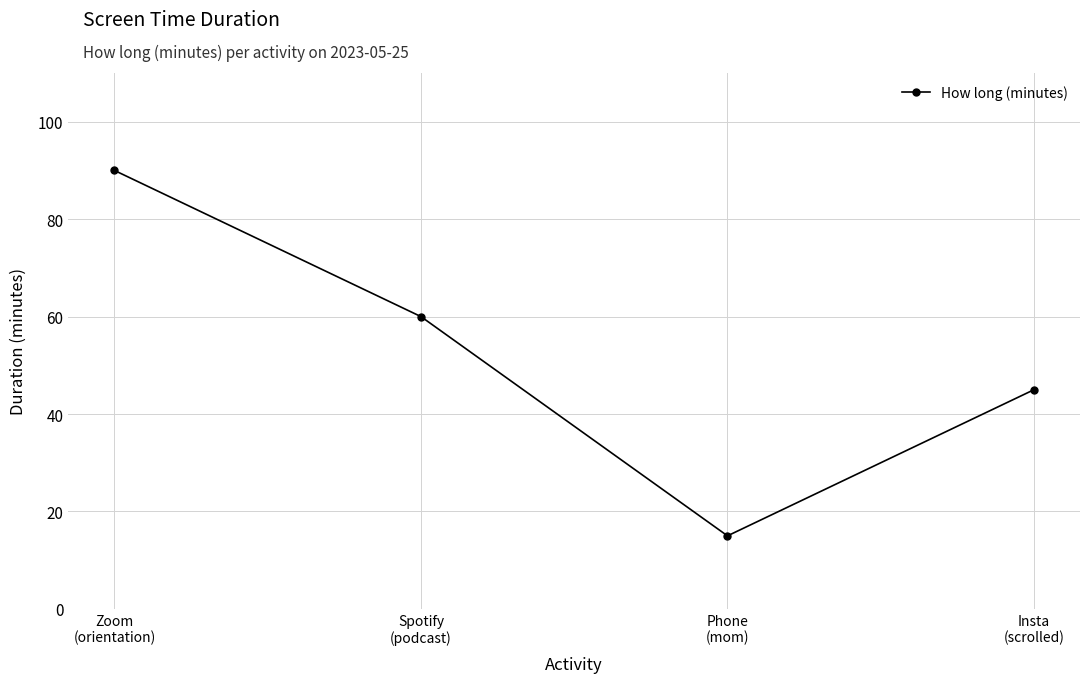

What is the label of the 2nd point from the left?

Spotify
(podcast)